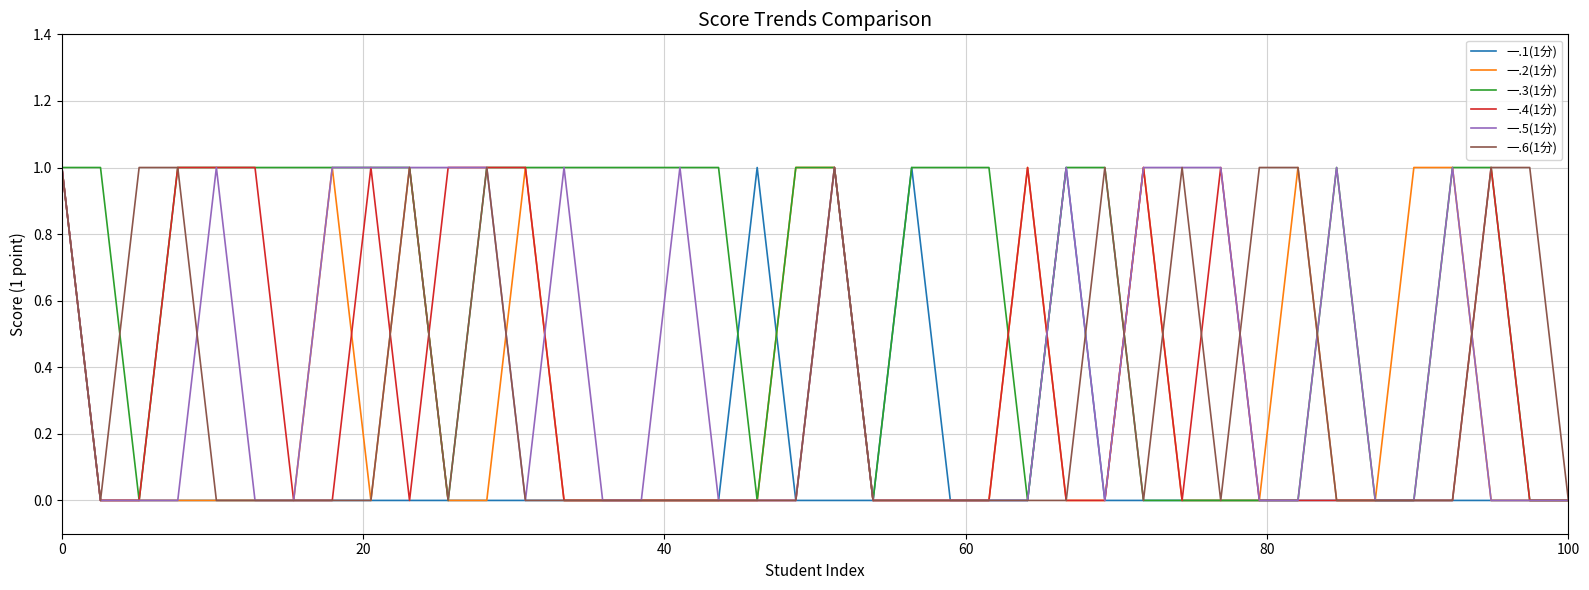

Count the 一.5(1分) values in the range 0 to 1.

40